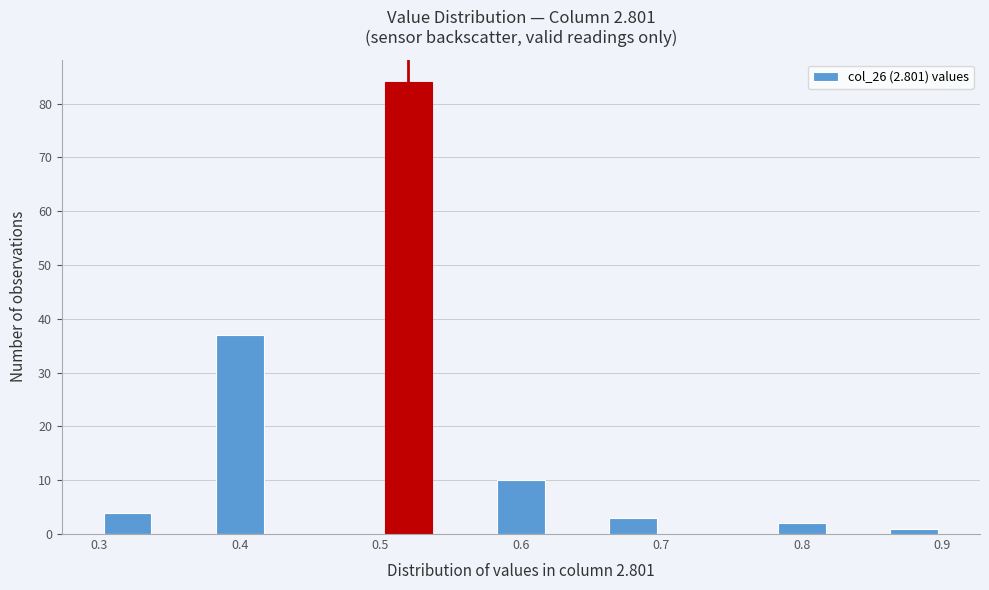

Reading left to right, list every bar in this chart as the range it spans on the x-axis followed by its height. The values are not printed on the chart, so give them approximately, as read against the axis.

0.30 to 0.34: 4
0.34 to 0.38: 0
0.38 to 0.42: 37
0.42 to 0.46: 0
0.46 to 0.50: 0
0.50 to 0.54: 84
0.54 to 0.58: 0
0.58 to 0.62: 10
0.62 to 0.66: 0
0.66 to 0.70: 3
0.70 to 0.74: 0
0.74 to 0.78: 0
0.78 to 0.82: 2
0.82 to 0.86: 0
0.86 to 0.90: 1